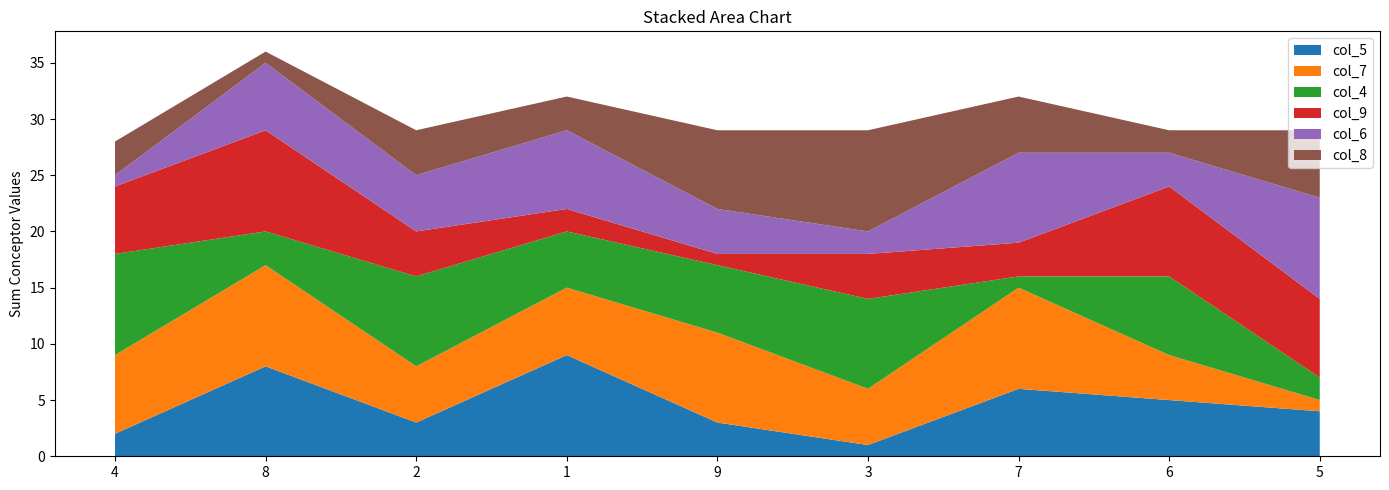

Reading left to right, extract all data points from this chart.

col_5: 2	8	3	9	3	1	6	5	4
col_7: 7	9	5	6	8	5	9	4	1
col_4: 9	3	8	5	6	8	1	7	2
col_9: 6	9	4	2	1	4	3	8	7
col_6: 1	6	5	7	4	2	8	3	9
col_8: 3	1	4	3	7	9	5	2	6